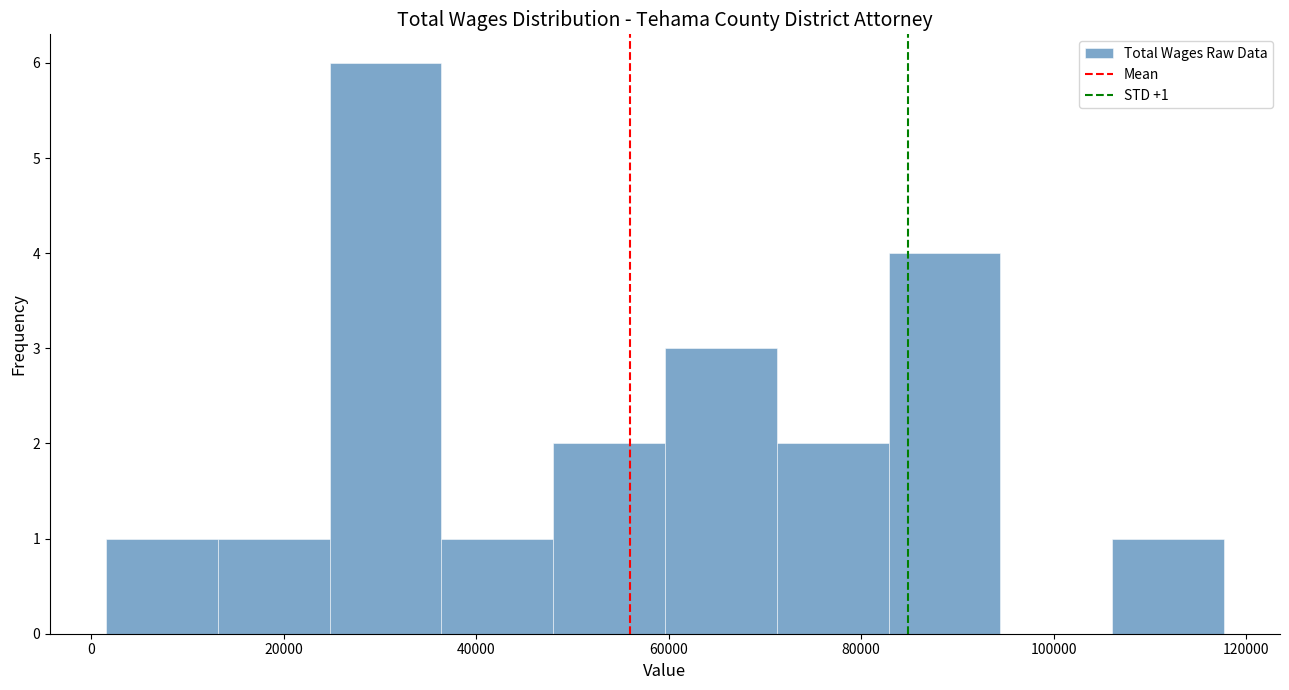

Which range on the x-axis has the tallest bar?

24000 to 36000